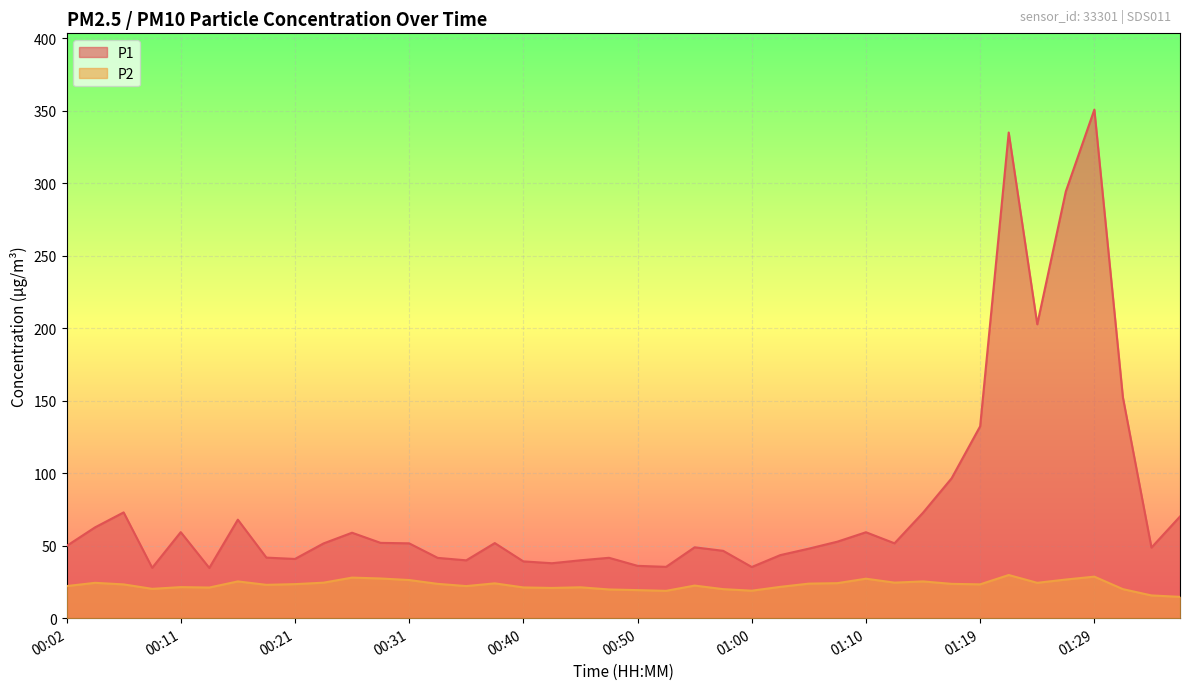

What is the label of the 3rd point from the left?

00:06